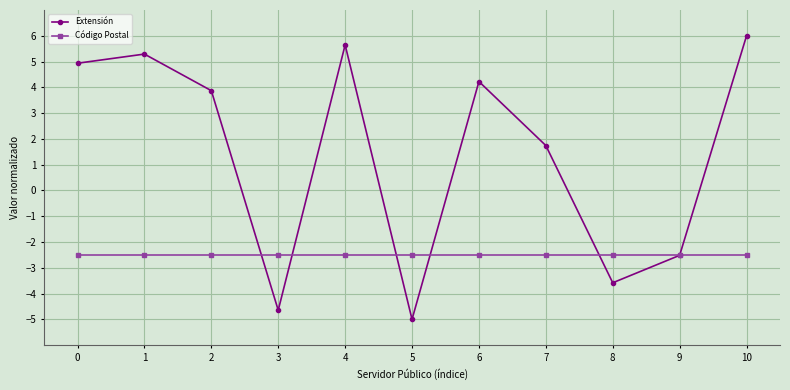

What are all the series names shown in the legend?

Extensión, Código Postal